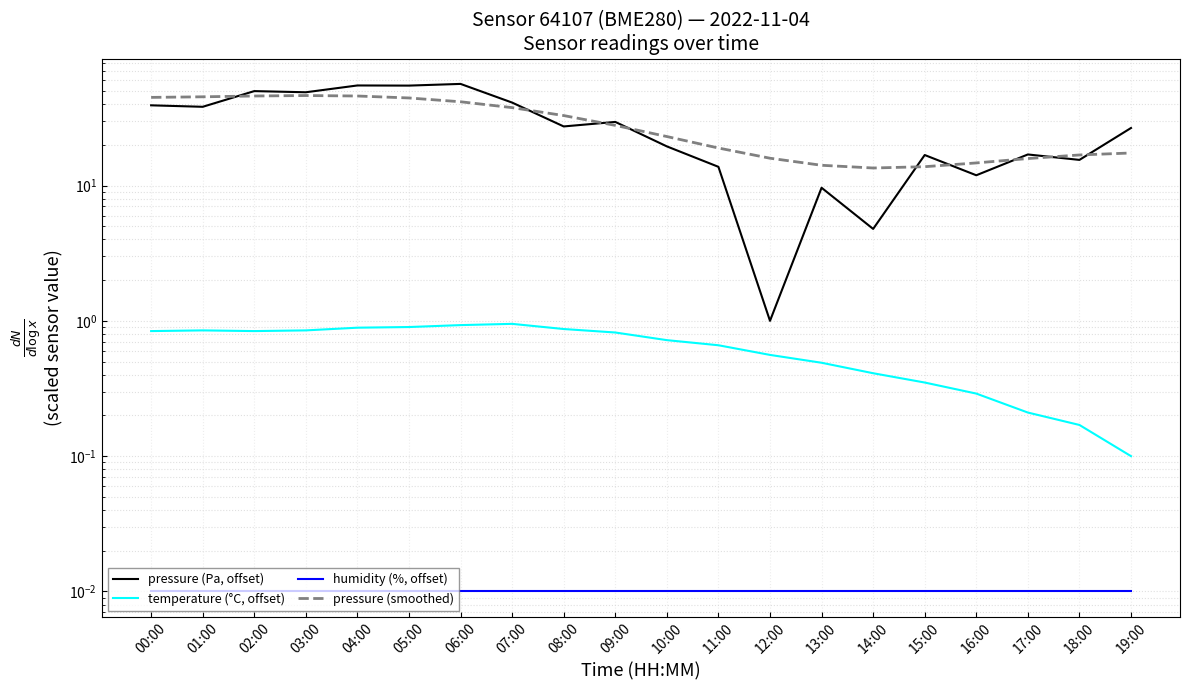

What is the minimum value for temperature (°C, offset)?

0.1